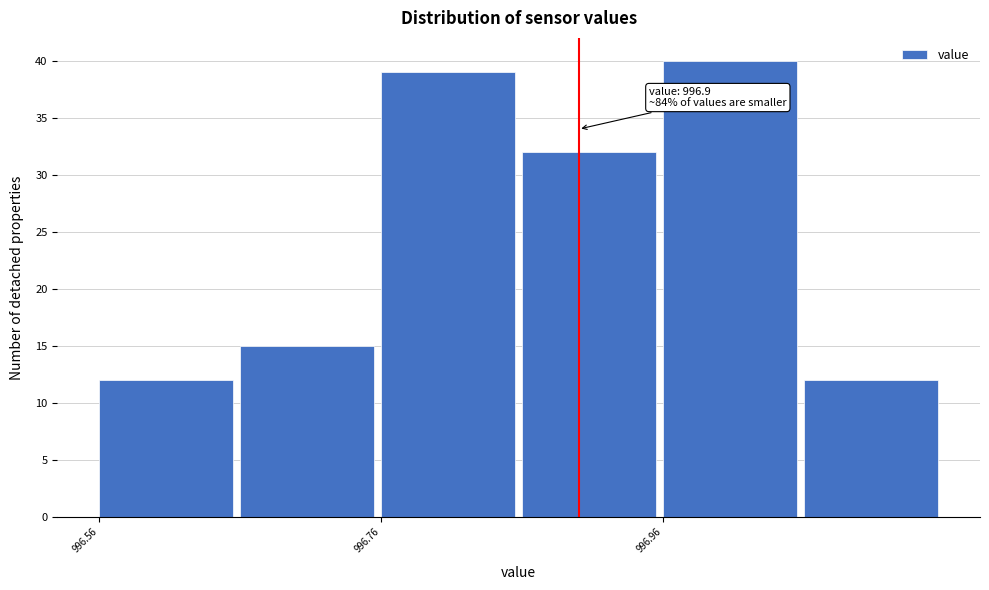

Over which range of the x-axis is the bar tallest?

996.96 to 997.06